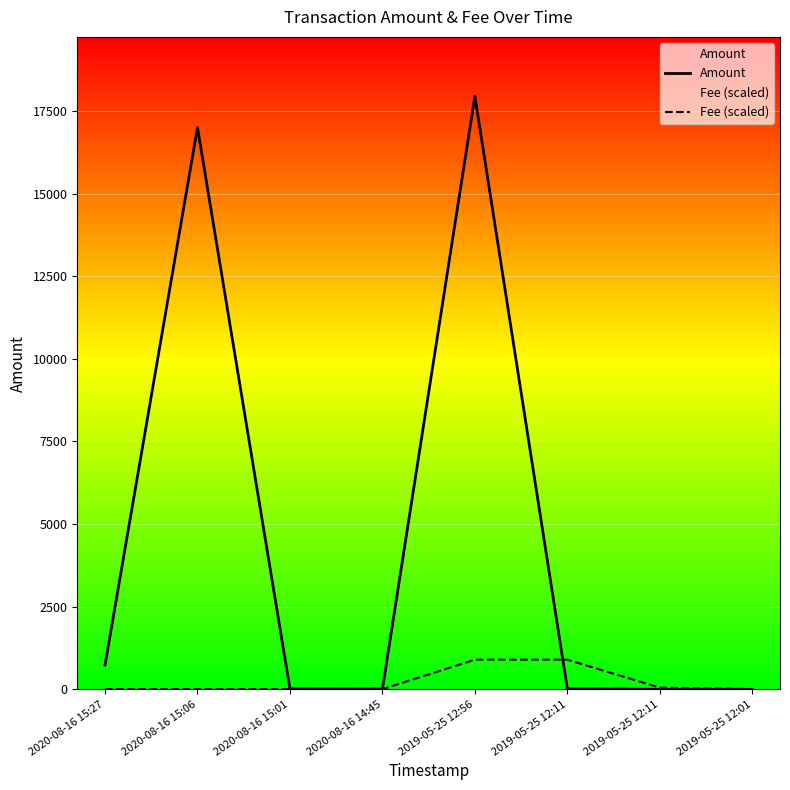

How many lines are shown in the chart?

2